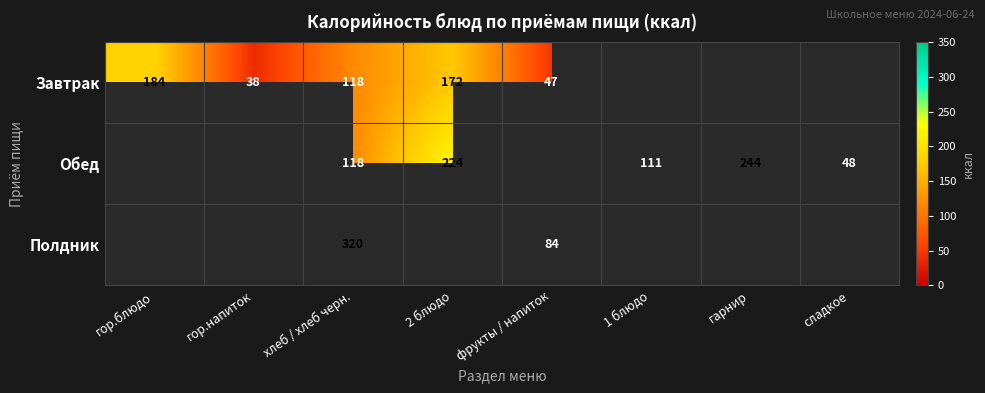

Which has a higher value, сладкое or фрукты / напиток?

фрукты / напиток